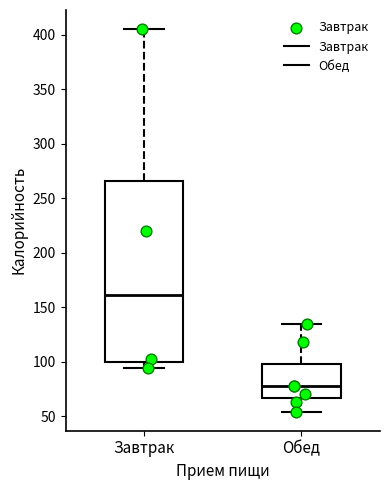

Reading left to right, transcribe this box plot: for each box, give where its median line is, the range the box spans, and where its two whiskers end, as read against the y-axis. The values are not printed on the chart, so give them approximately, as read against the axis.

Завтрак: median 160, box 100 to 265, whiskers 95 to 405
Обед: median 80, box 65 to 100, whiskers 55 to 135